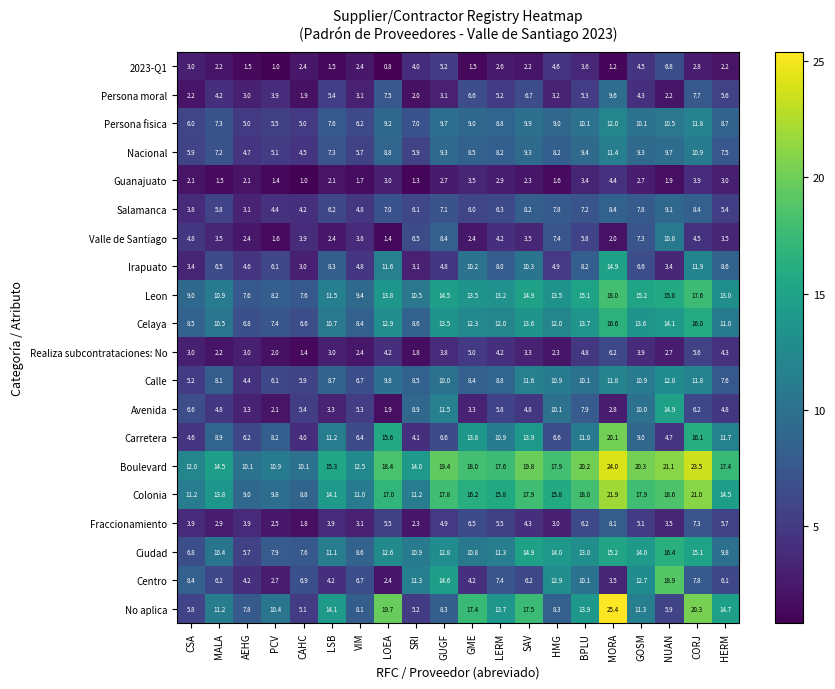

What is the average value of the 2023-Q1 series?

2.8